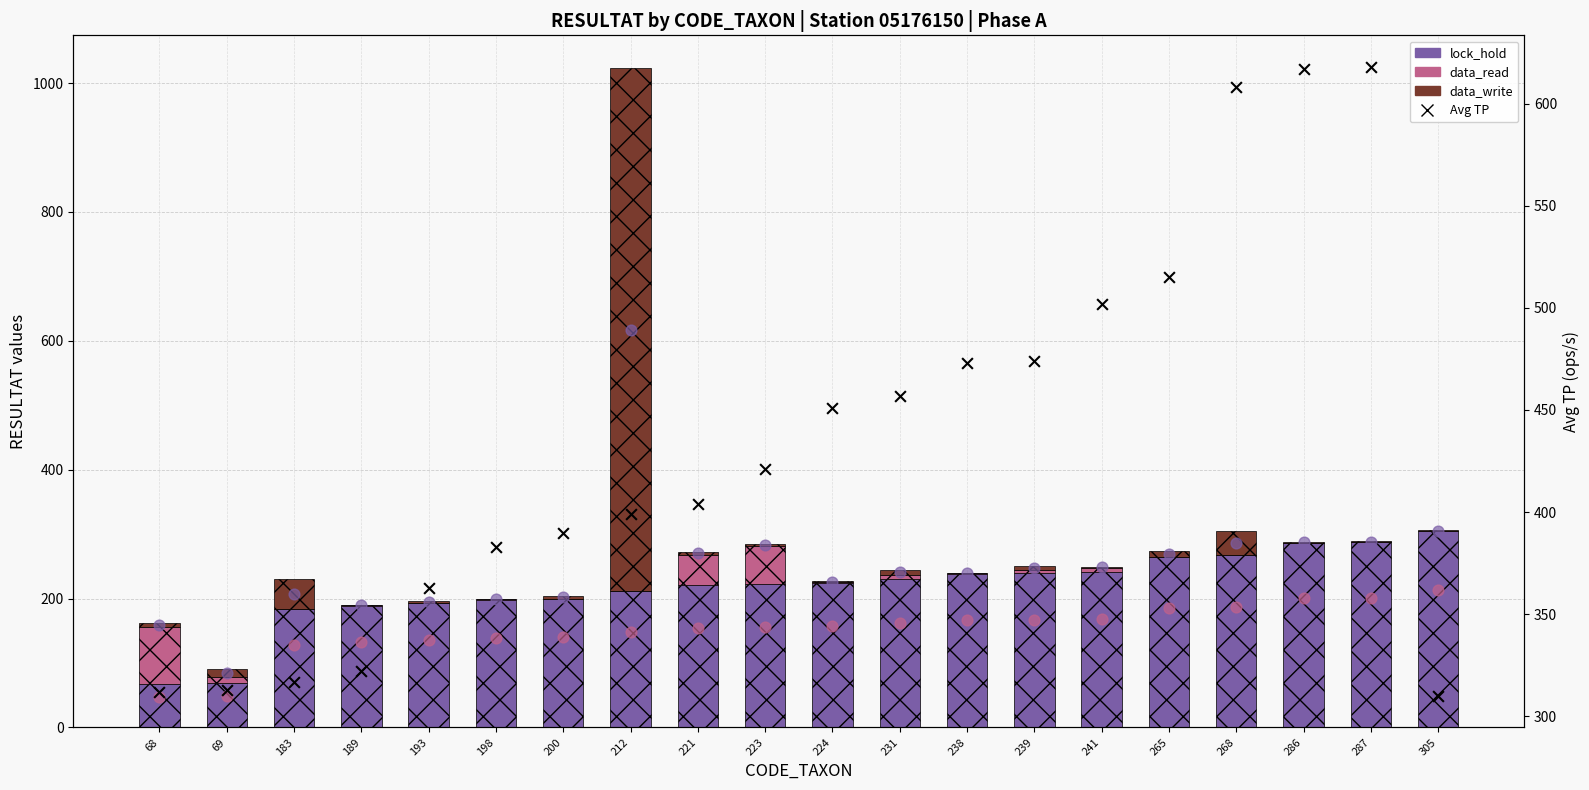

Which series has the widest spread of Y values?

data_write